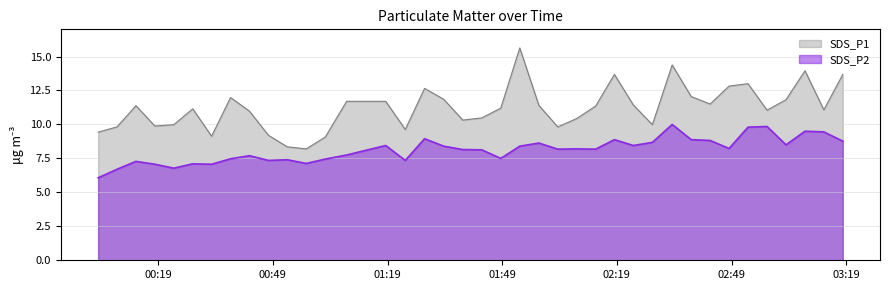

At which label does SDS_P2 first exceed 8?

2021/07/13 01:18:32